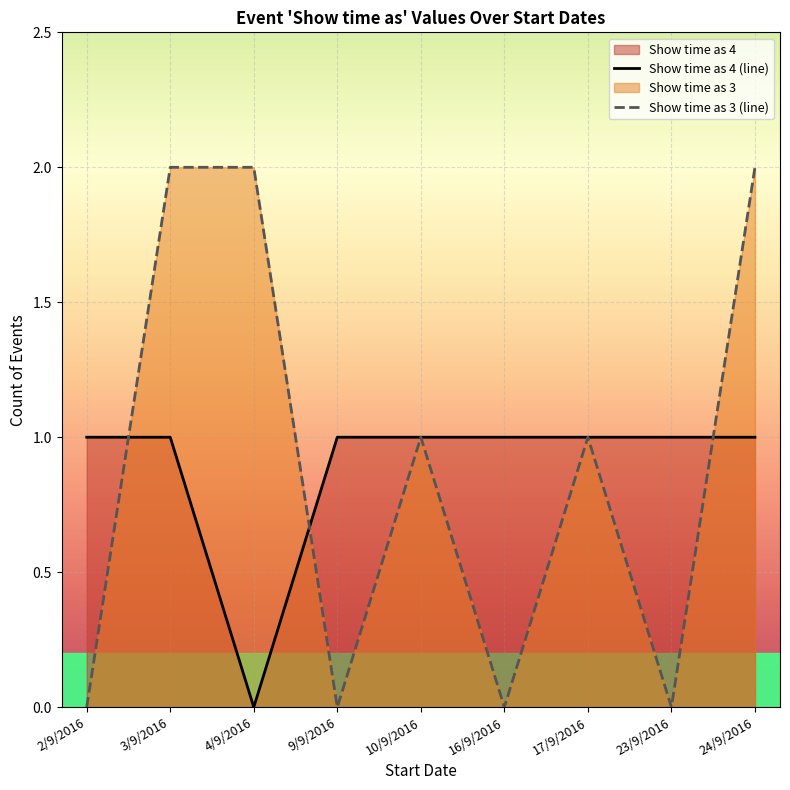

List the series in order of their peak value, highest first.

Show time as 3 (line), Show time as 4 (line)